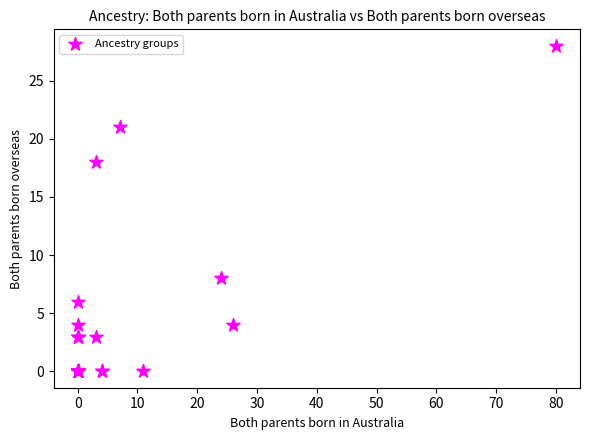

What Y value in the scatter plot is closest to 14?

18